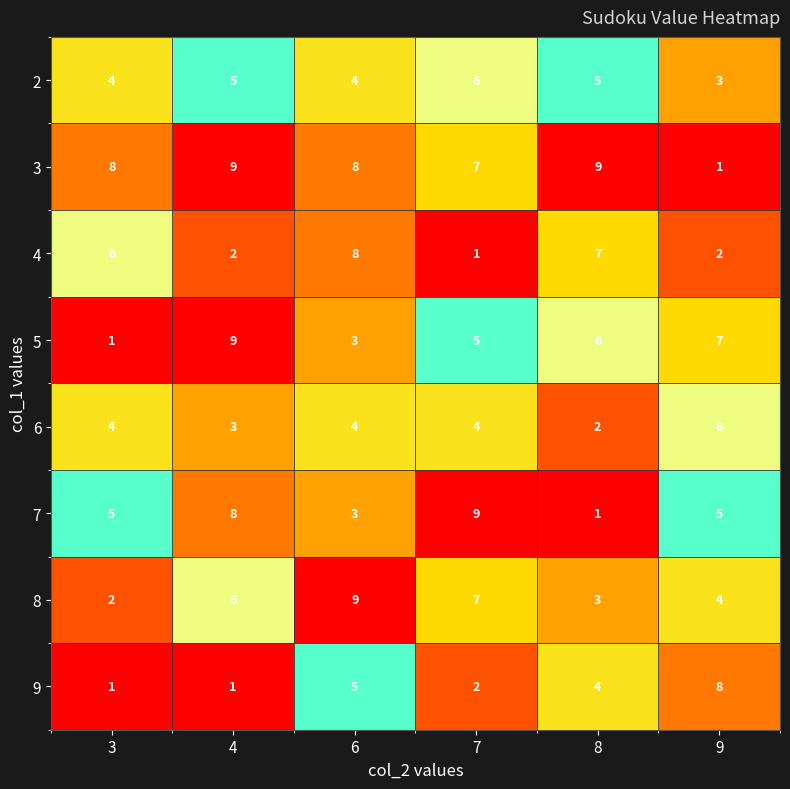

True or false: 7 has a value of 8 at 9.

False